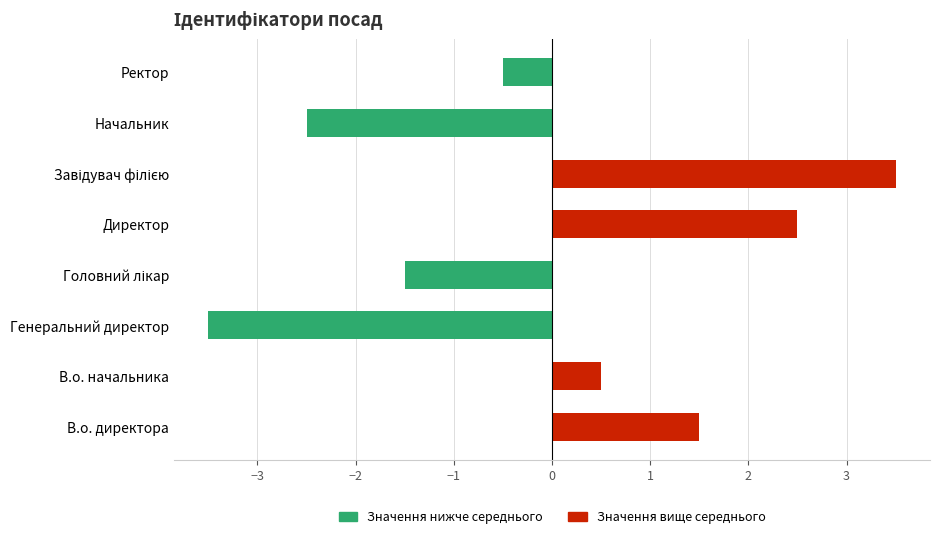

True or false: Значення вище середнього has a value of 0.2 at В.о. начальника.

False